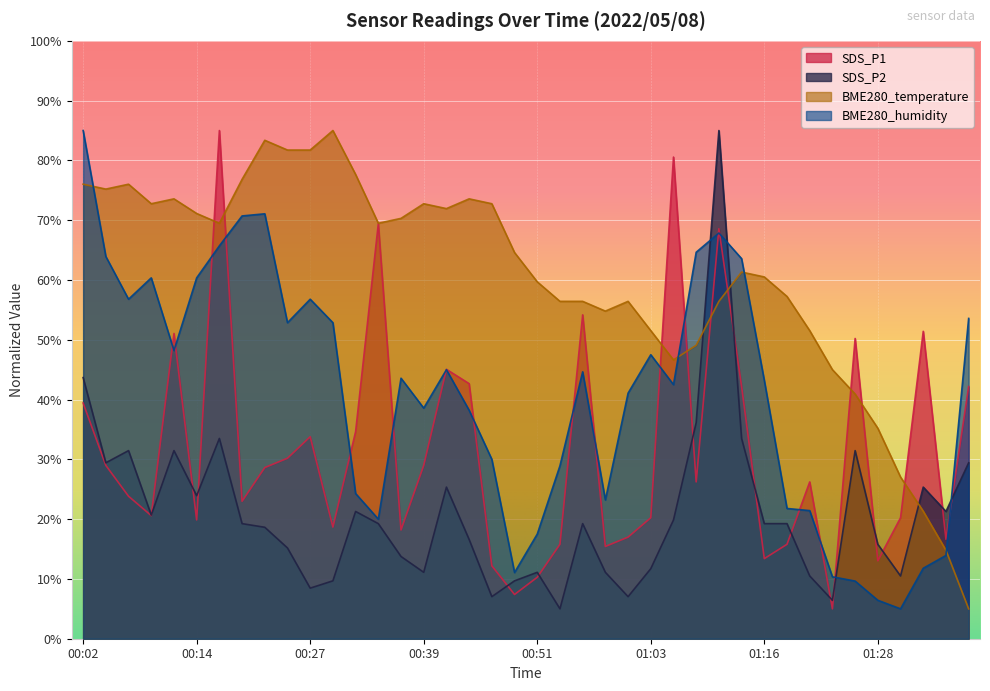

In BME280_humidity, how many points are lower than both neighbors (excluding endpoints)?

9